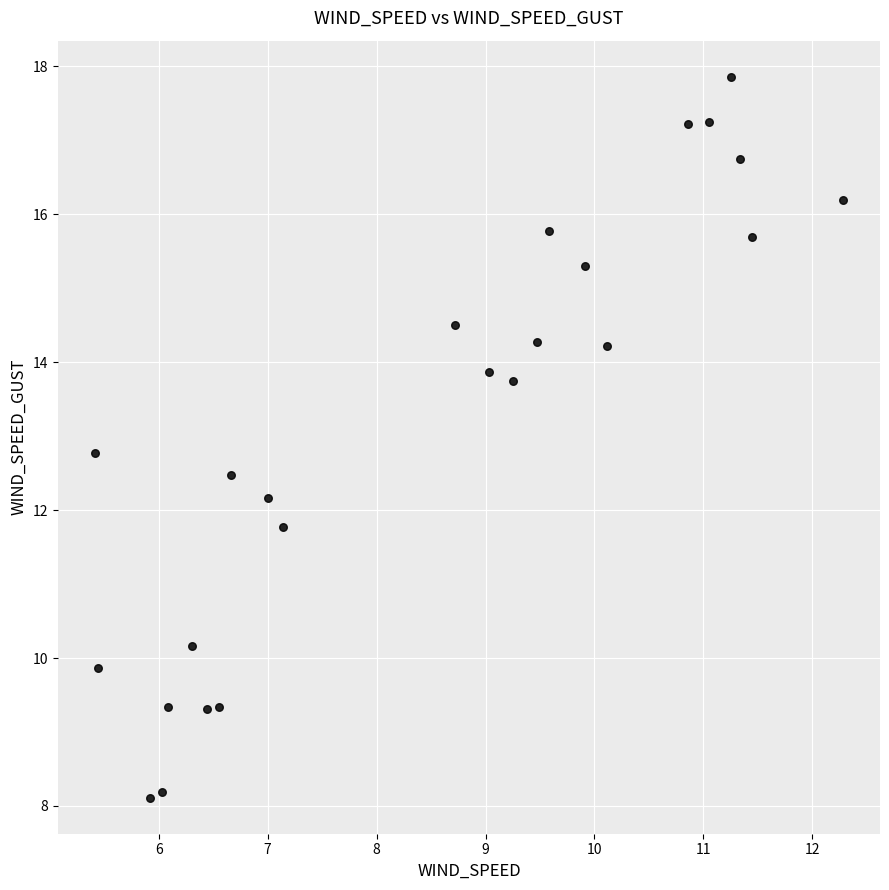

Count the number of points in this scatter plot.

24